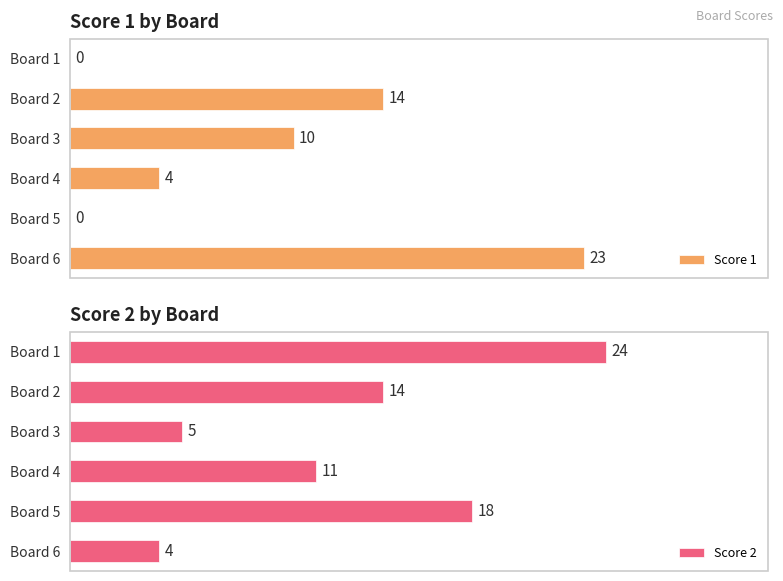

List the labels in order of Score 2 value, smallest first.

Board 6, Board 3, Board 4, Board 2, Board 5, Board 1